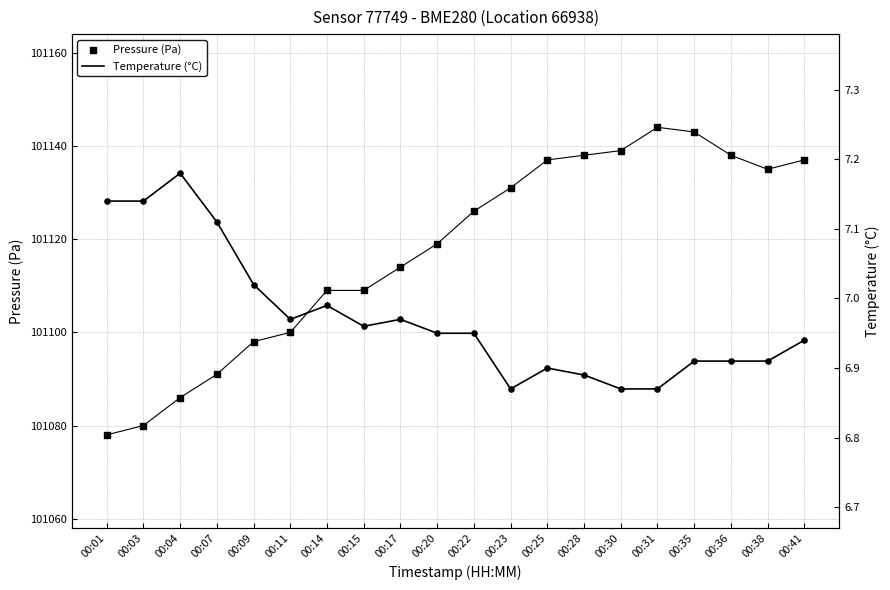

At which category is the sum across all series the highest?

00:31